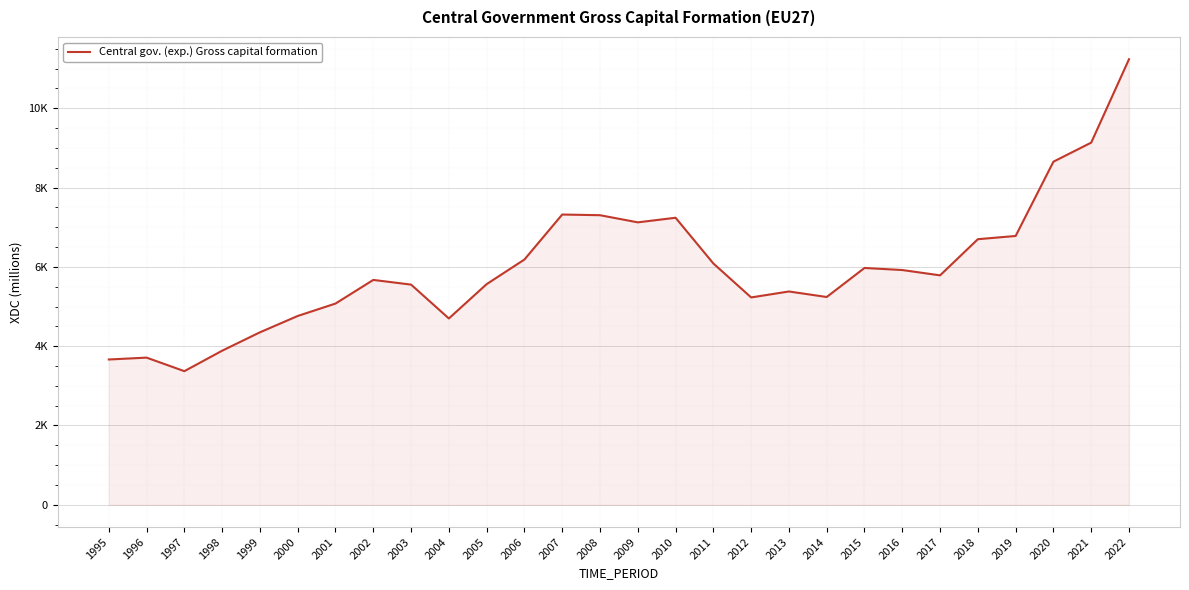

What is the sum of the values at 2018 and 2013?

12076.0